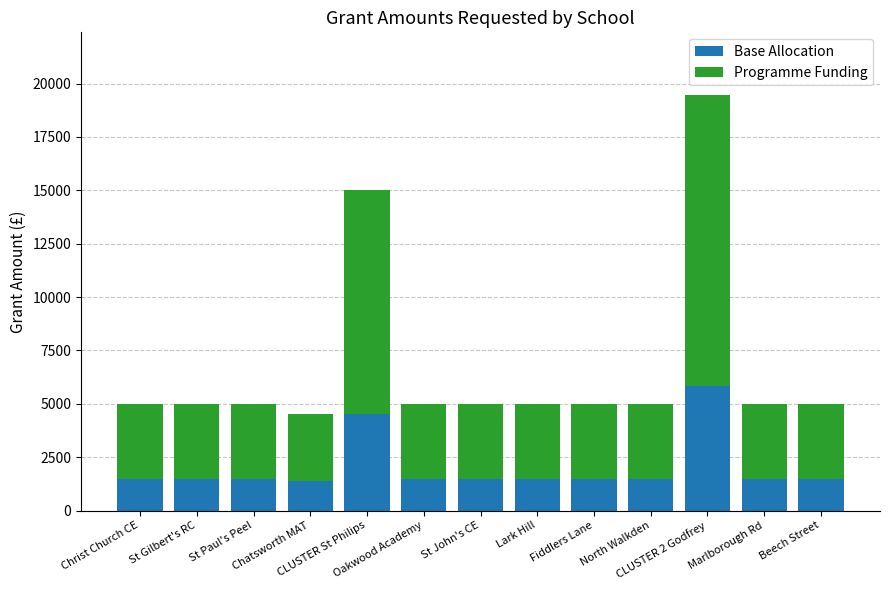

What is the difference between the second highest and second lowest values in the Base Allocation series?

3009.2